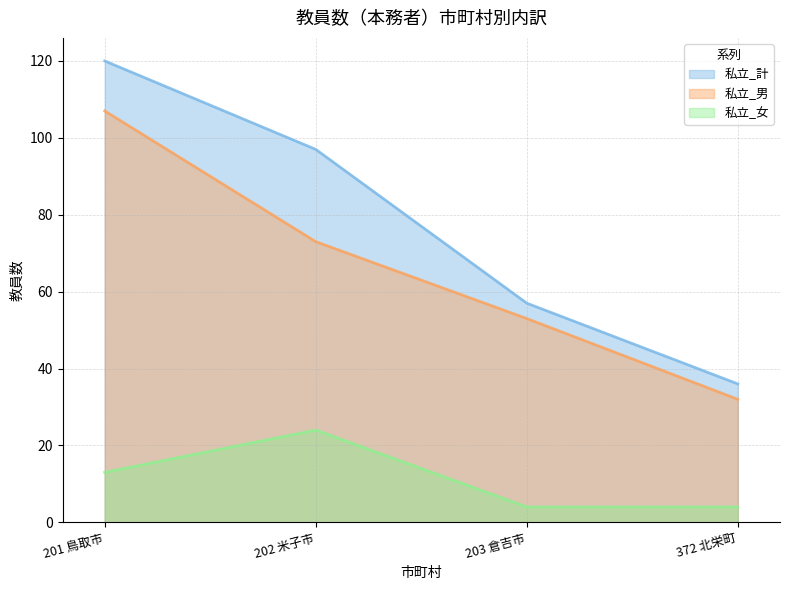

What is the label of the 1st point from the right?

372 北栄町